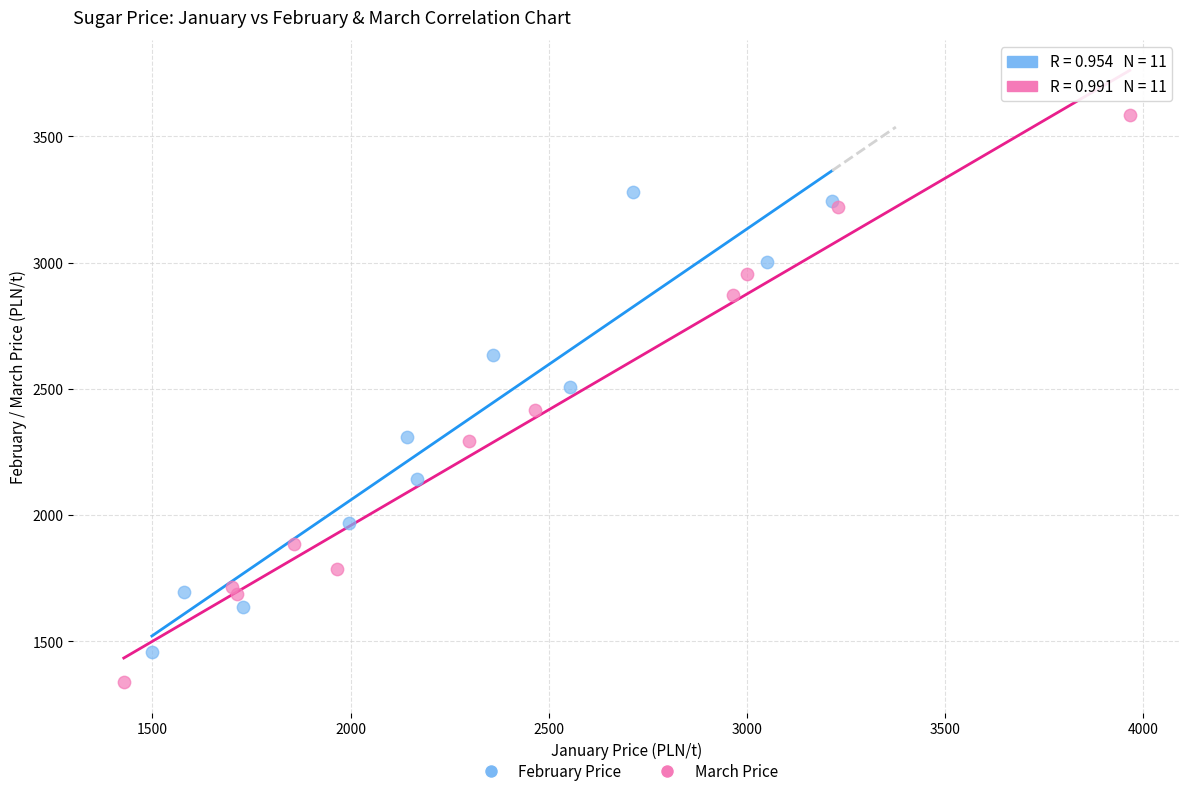

Which series has the largest Y range (max minus min)?

March Price